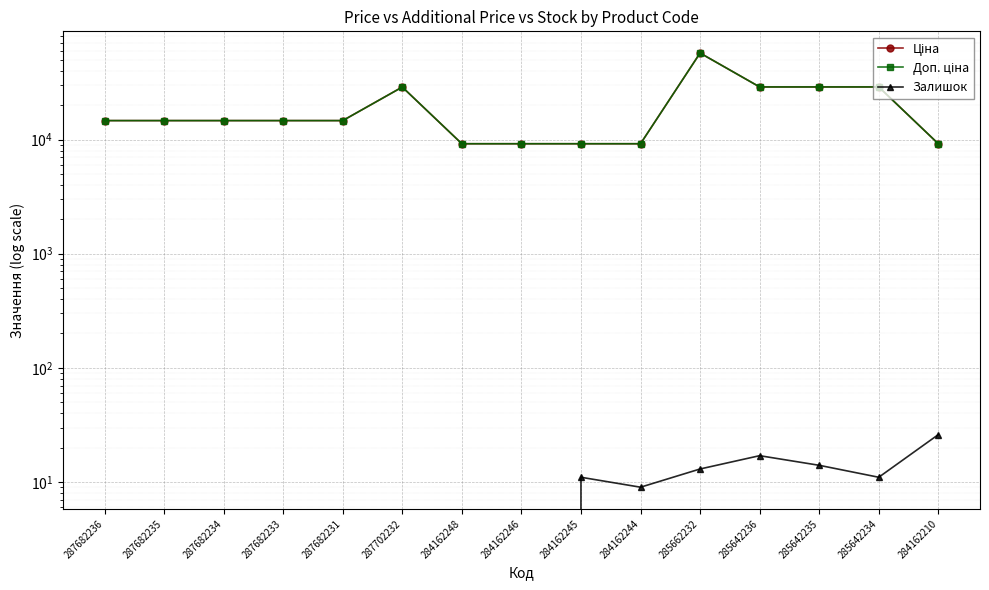

Which series has the largest total across all categories?

Ціна